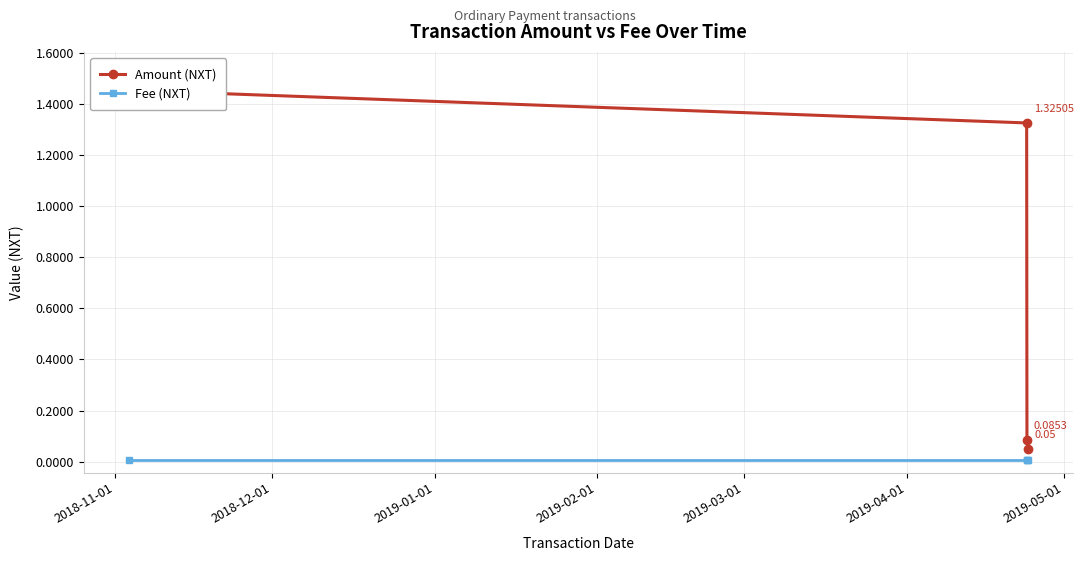

True or false: Fee (NXT) and Amount (NXT) intersect in this chart.

False